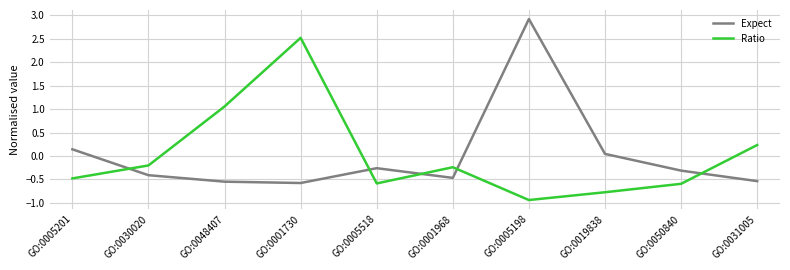

How many lines are shown in the chart?

2